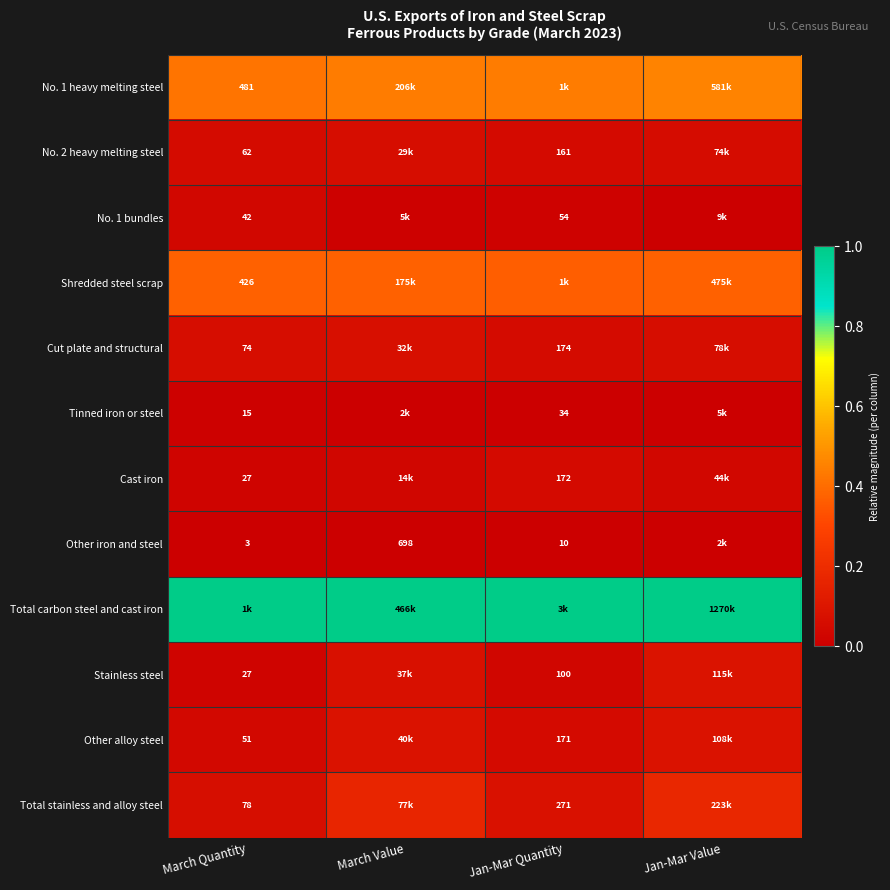

At which category is the sum across all series the highest?

Jan-Mar Value